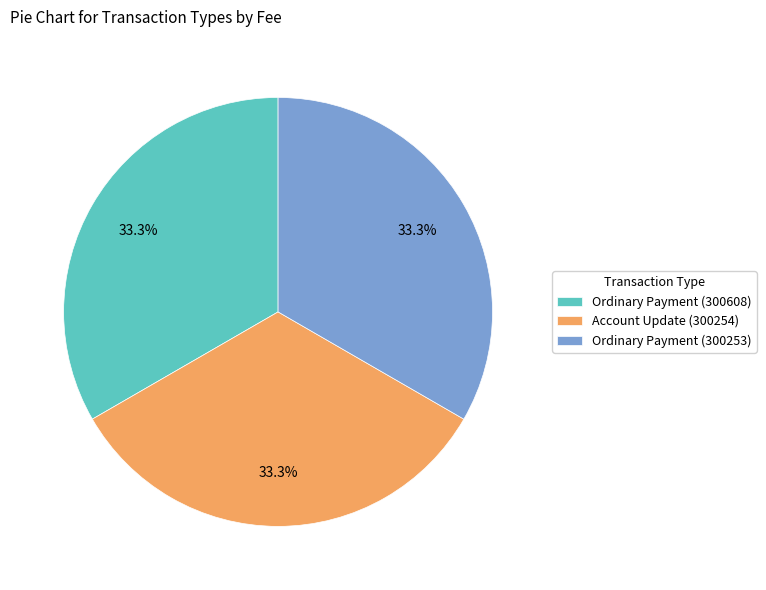

Is there any slice that represents more than half of the pie?

No